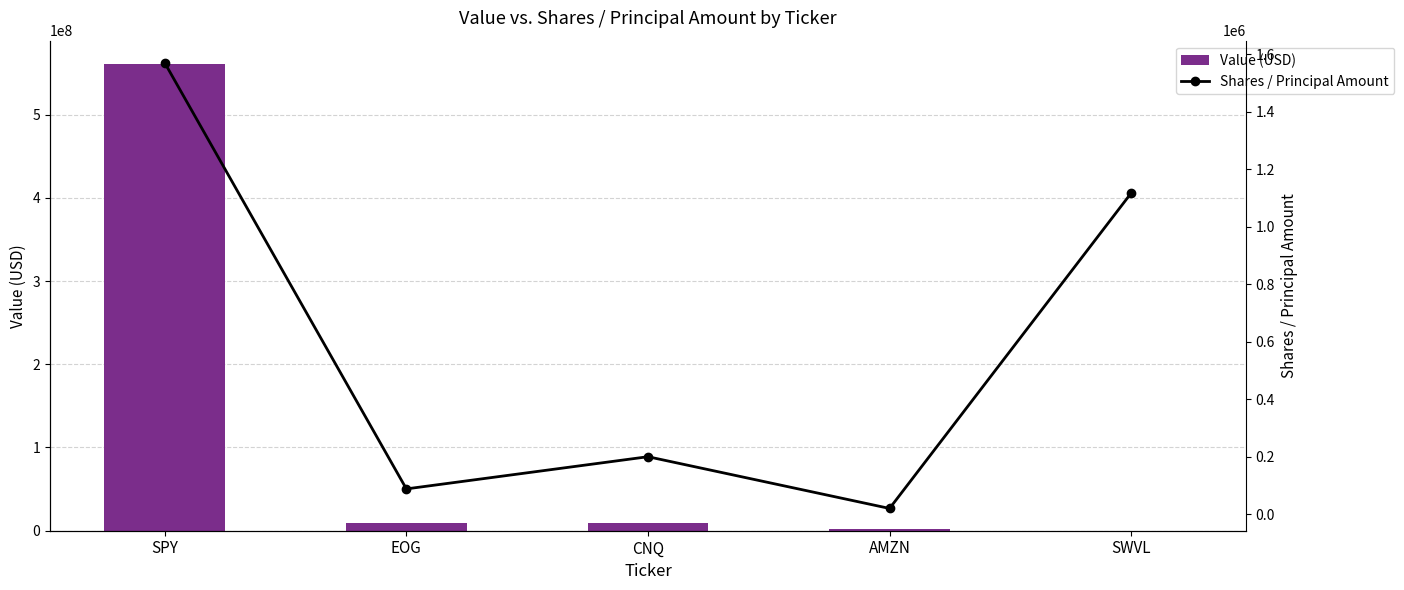

At which label does Value (USD) reach its peak?

SPY